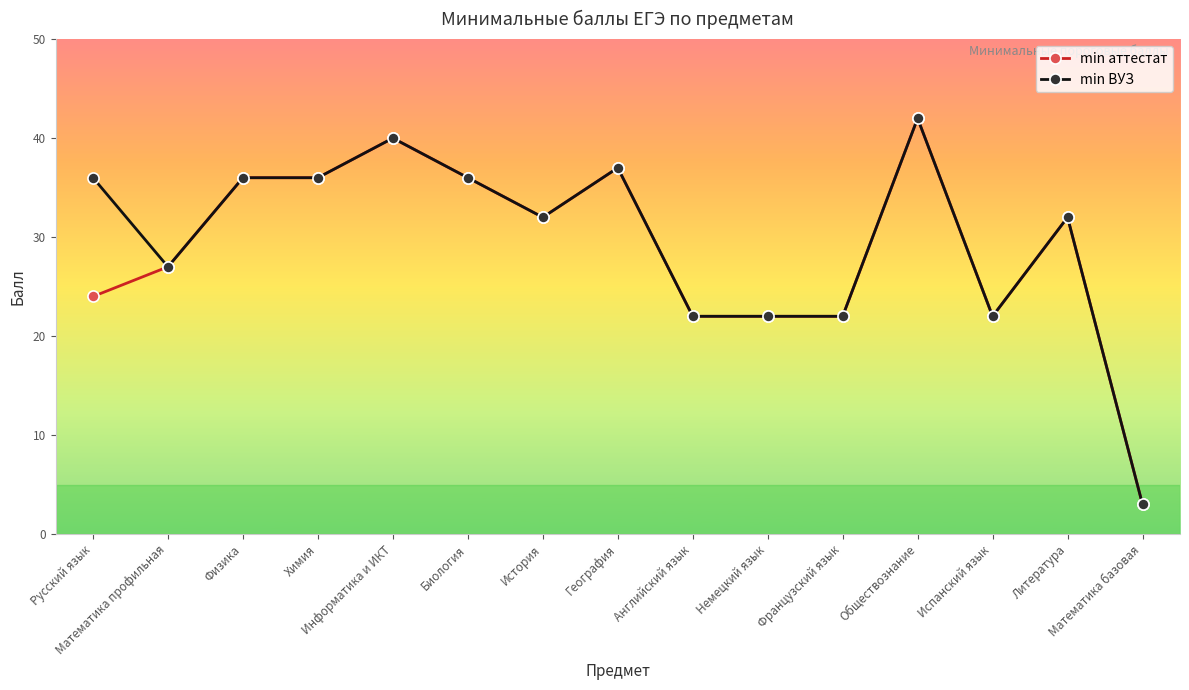

What is the label of the 4th point from the left?

Химия